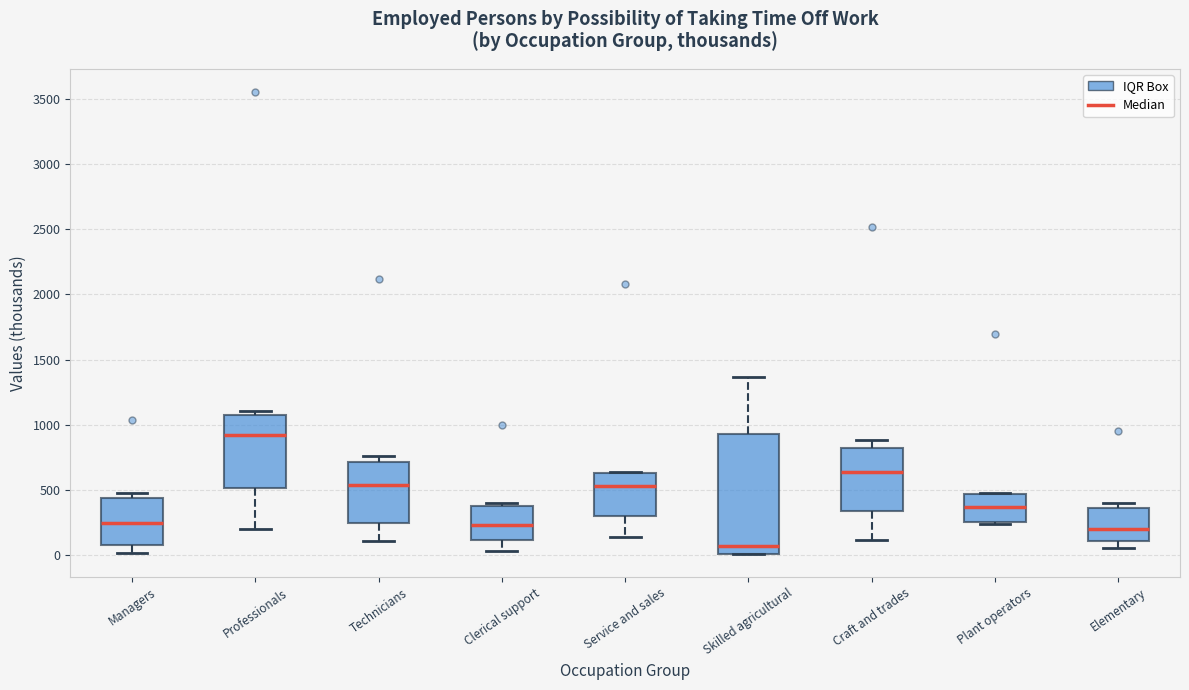

Which box has the lowest median line?

Skilled agricultural